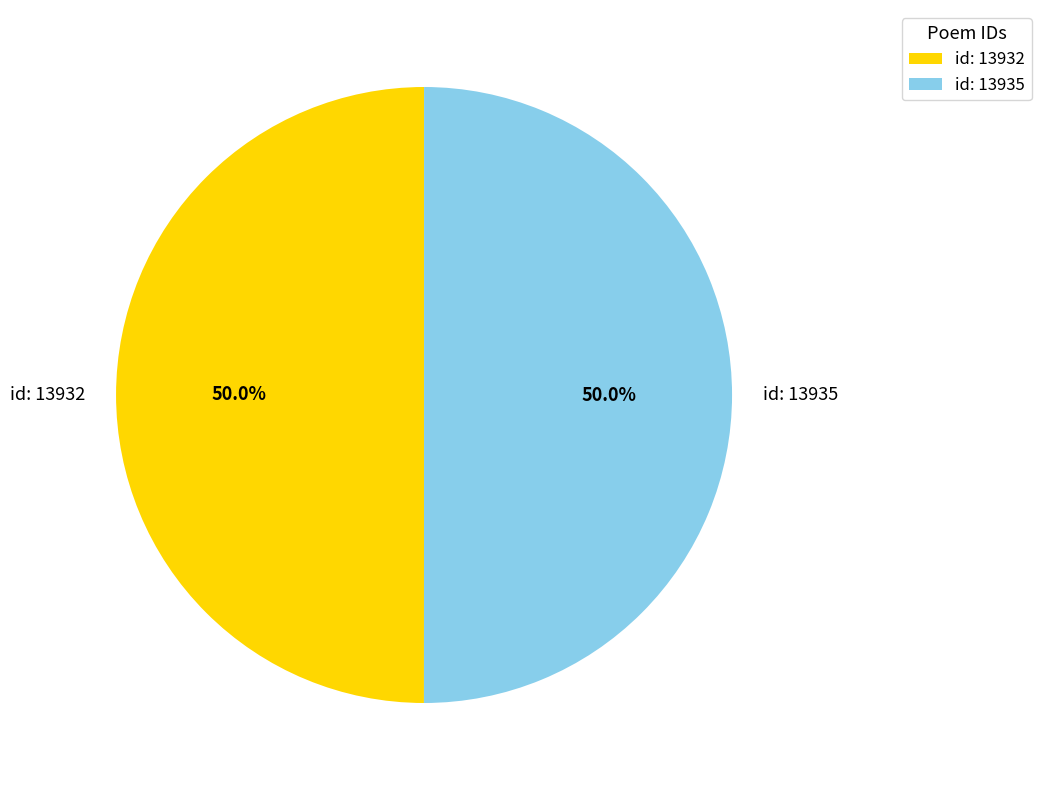

Do id: 13935 and id: 13932 together represent more than half of the pie?

Yes